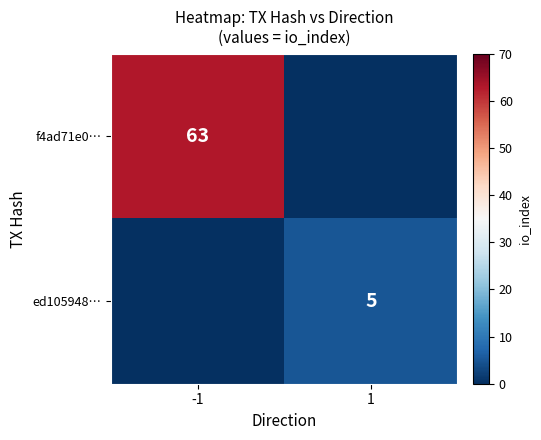

Is it true that f4ad71e0… equals 63 at -1?

True